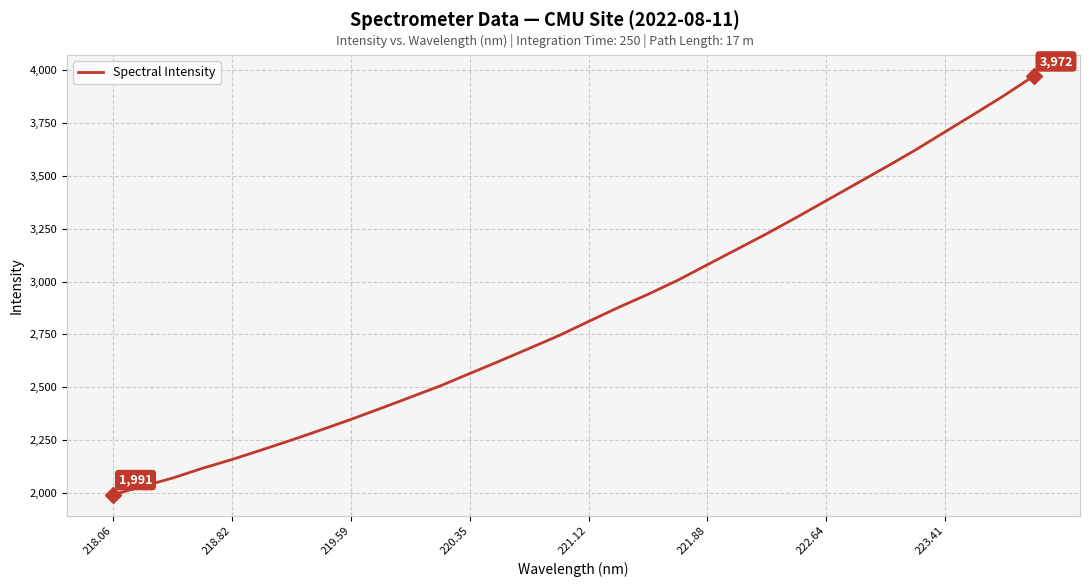

What is the maximum value shown in the chart?

3972.4